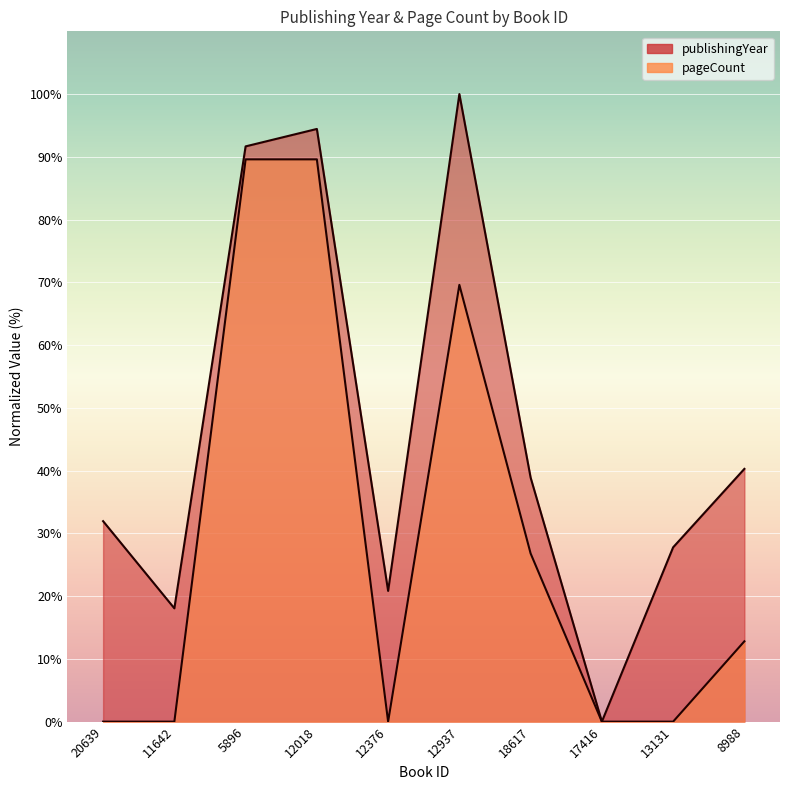

What is the difference between the pageCount values at 8988 and 18617?

14.0